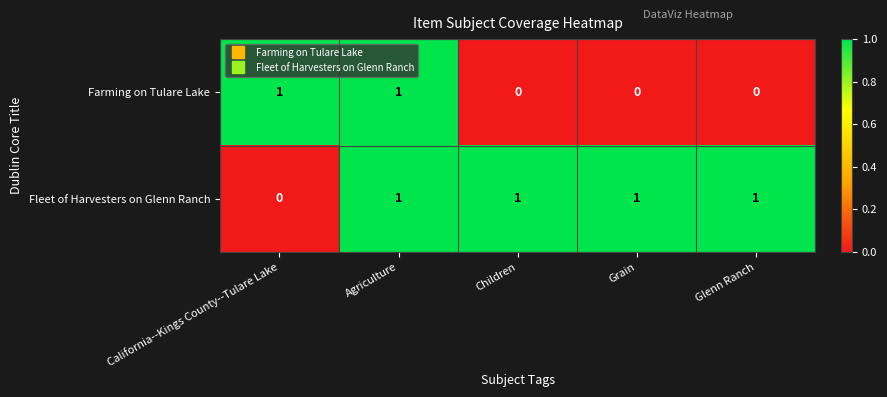

Rank the series by their average value, from highest to lowest.

Fleet of Harvesters on Glenn Ranch, Farming on Tulare Lake